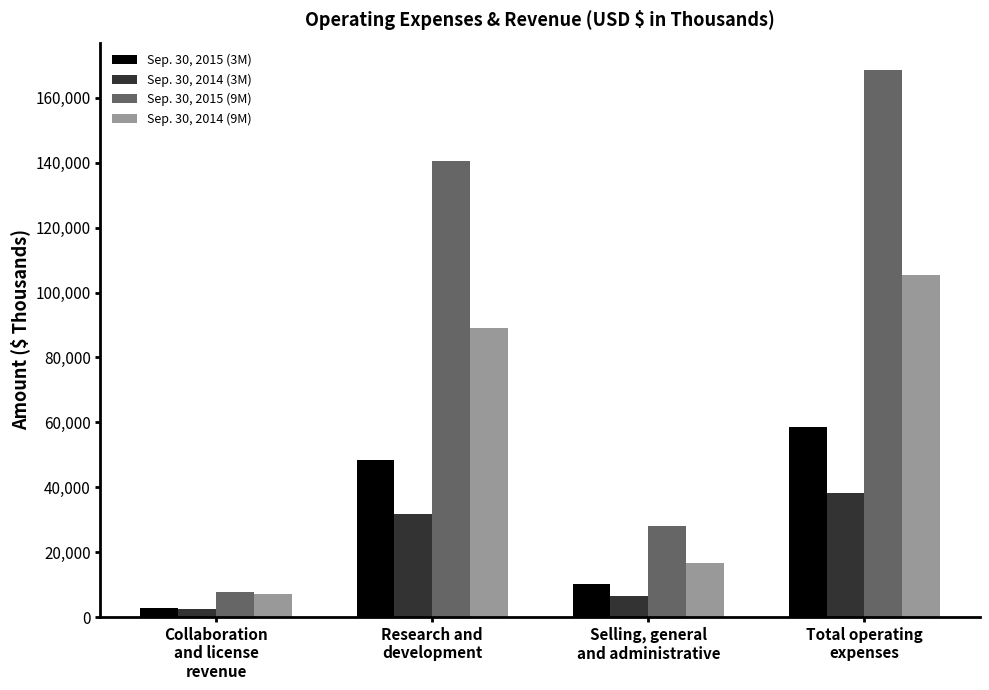

Which category has the highest value across all series?

Total operating
expenses